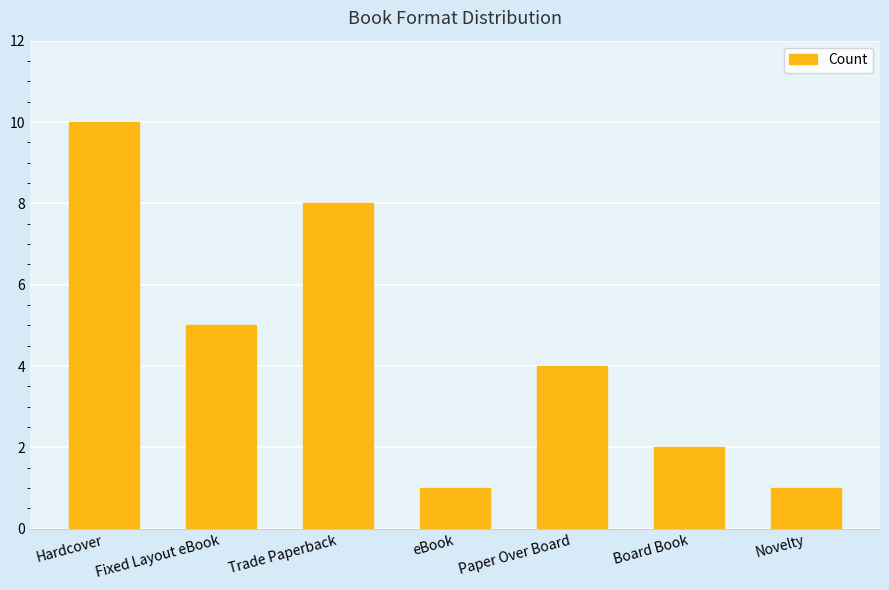

At which category does the chart reach its peak across all series?

Hardcover